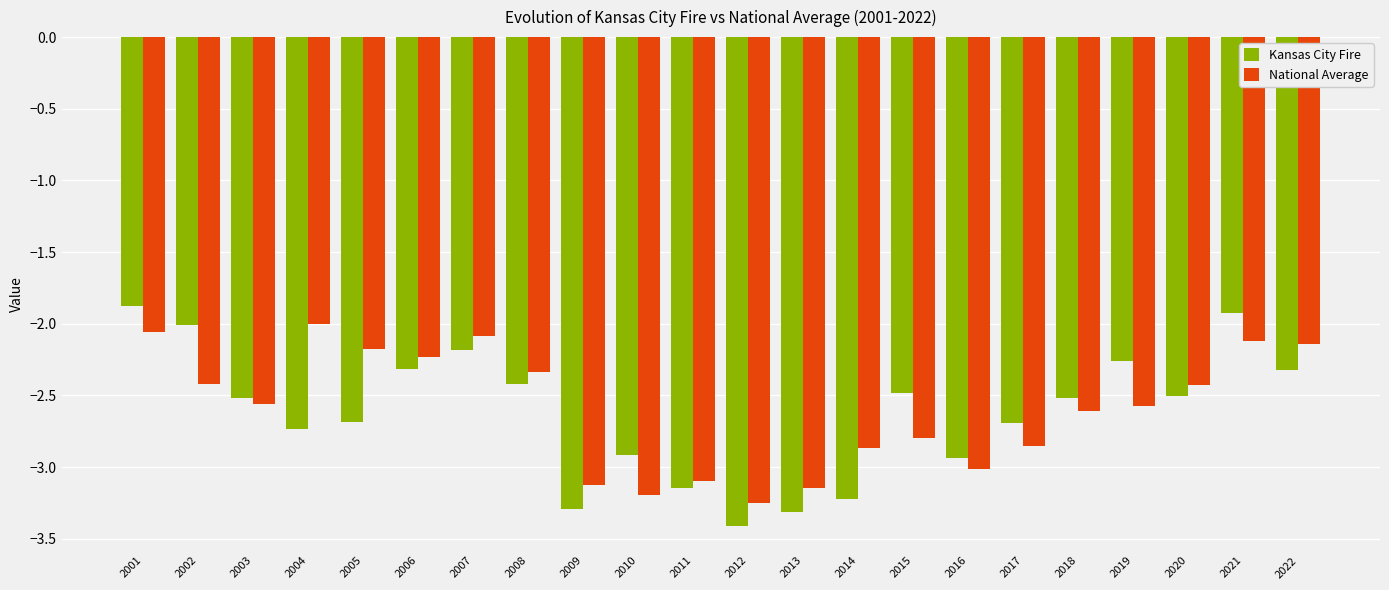

What is the sum of the Kansas City Fire values at 2007 and 2020?

-4.7